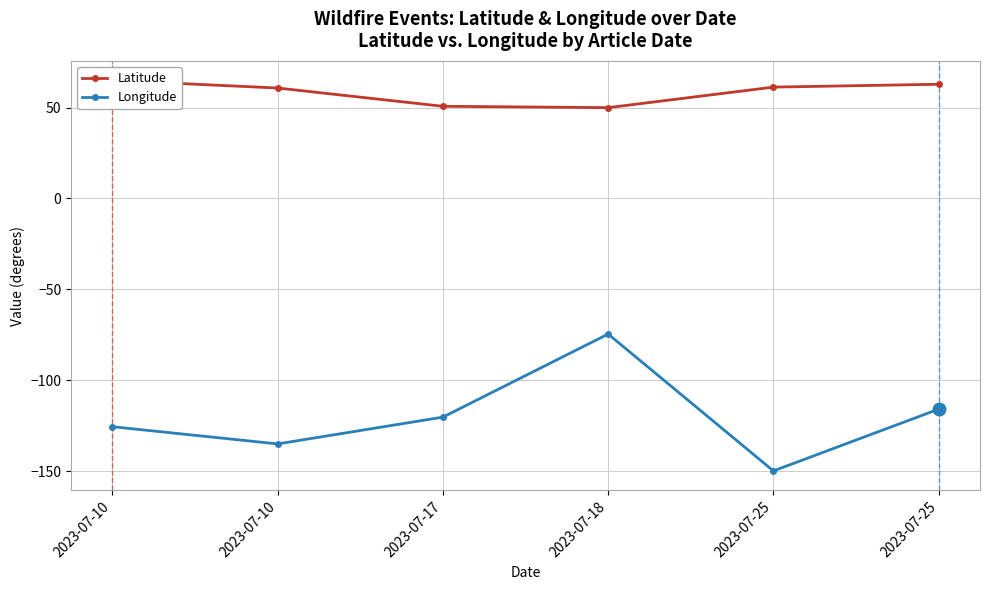

Reading left to right, what are all the values shown in this chart?

Latitude: 2023-07-10=64.9	2023-07-10=60.7	2023-07-17=50.7	2023-07-18=49.9	2023-07-25=61.2	2023-07-25=62.8
Longitude: 2023-07-10=-125.6	2023-07-10=-135.1	2023-07-17=-120.3	2023-07-18=-74.6	2023-07-25=-149.9	2023-07-25=-115.9